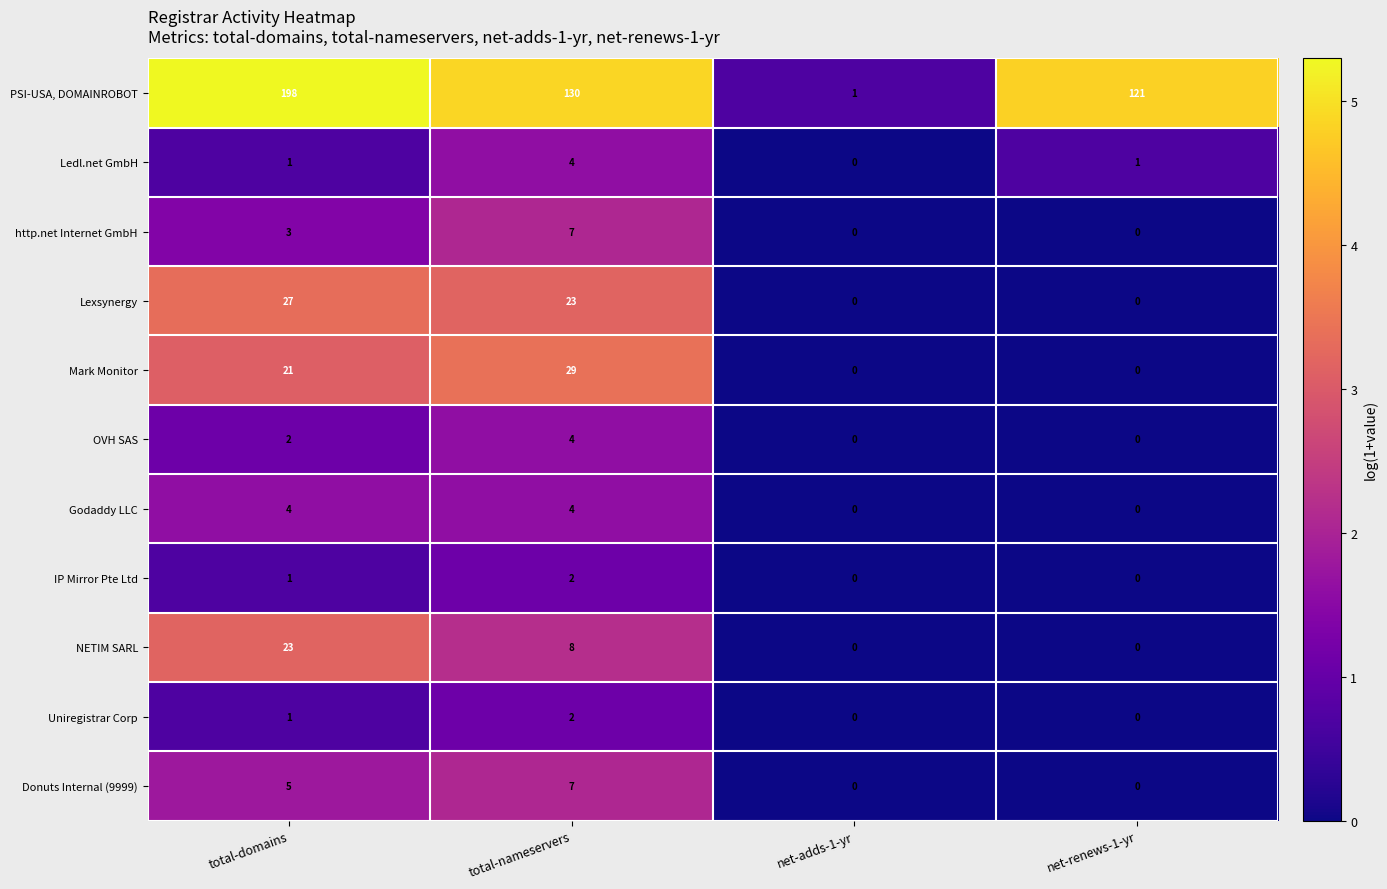

Which label corresponds to the largest value in the chart?

total-domains